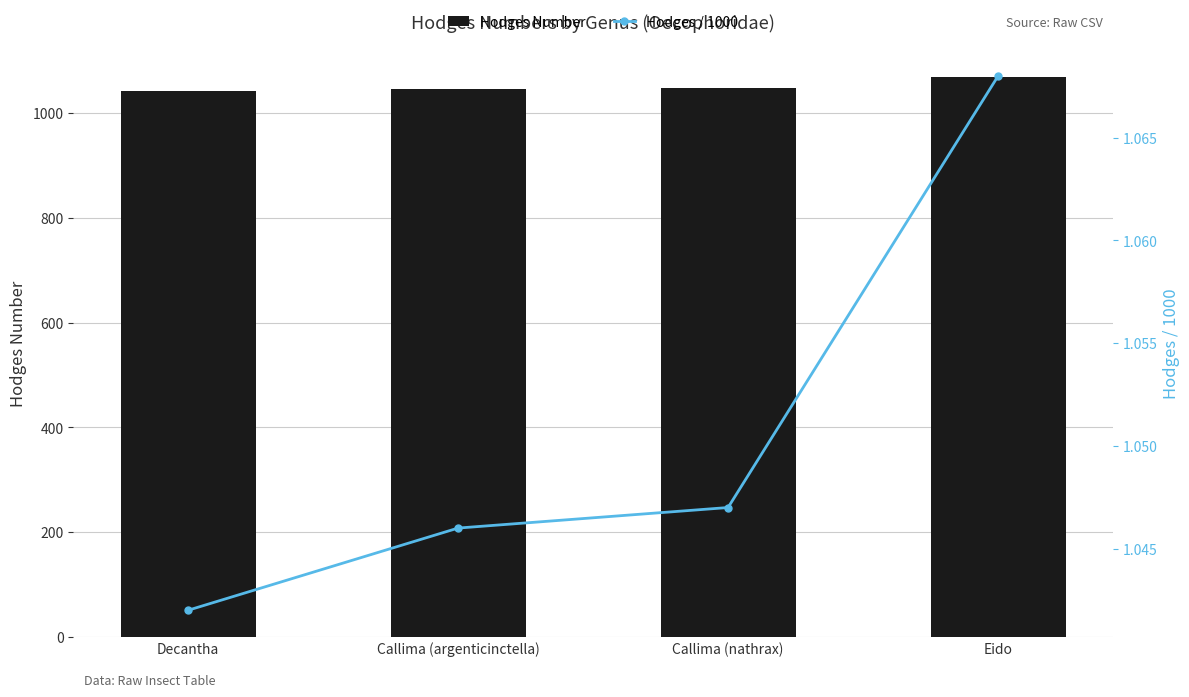

Where does the Hodges Number series first go above 1047?

Eido